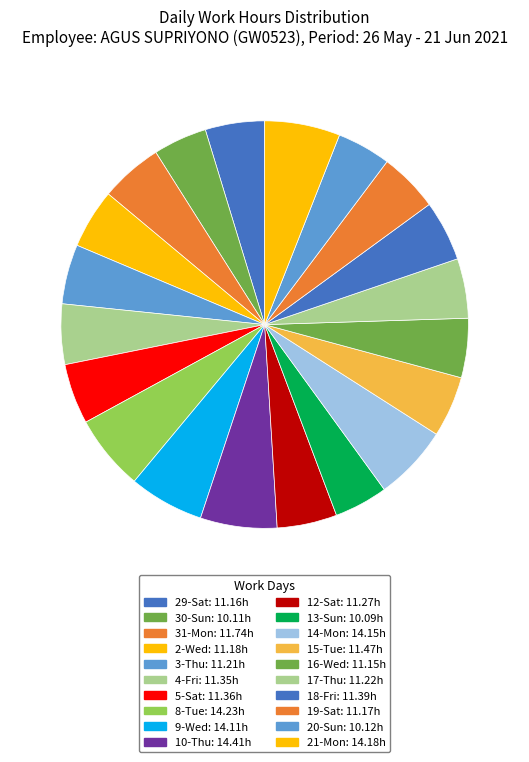

Count the number of slices in the pie.

20